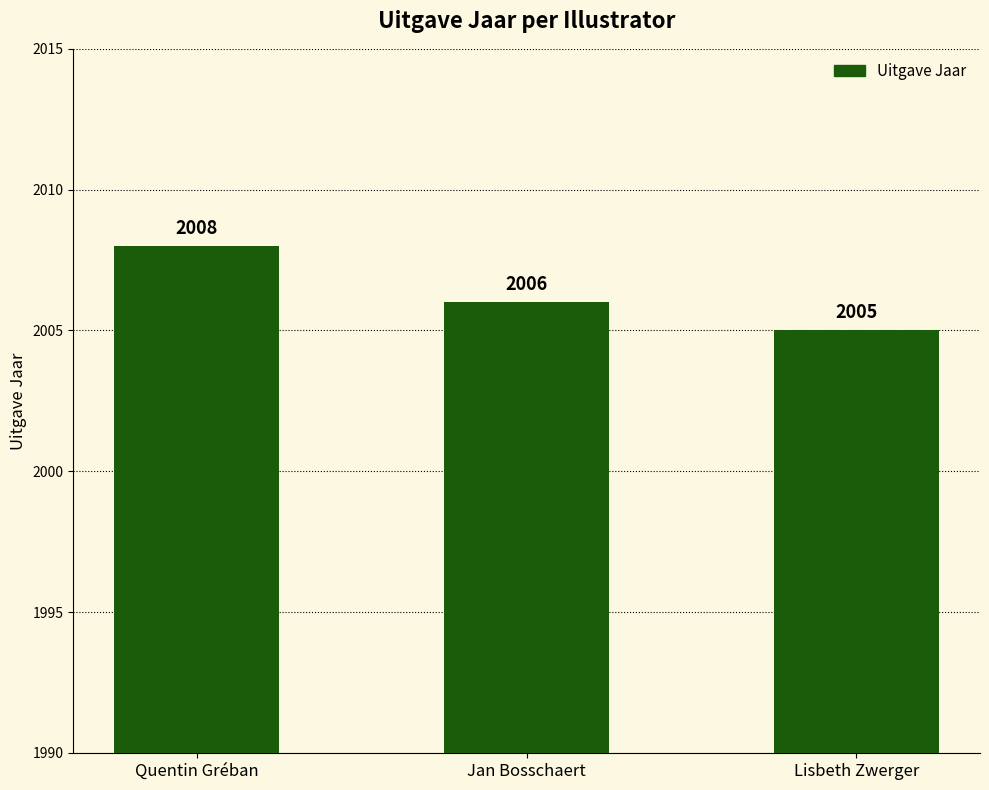

How many bars are there in total?

3